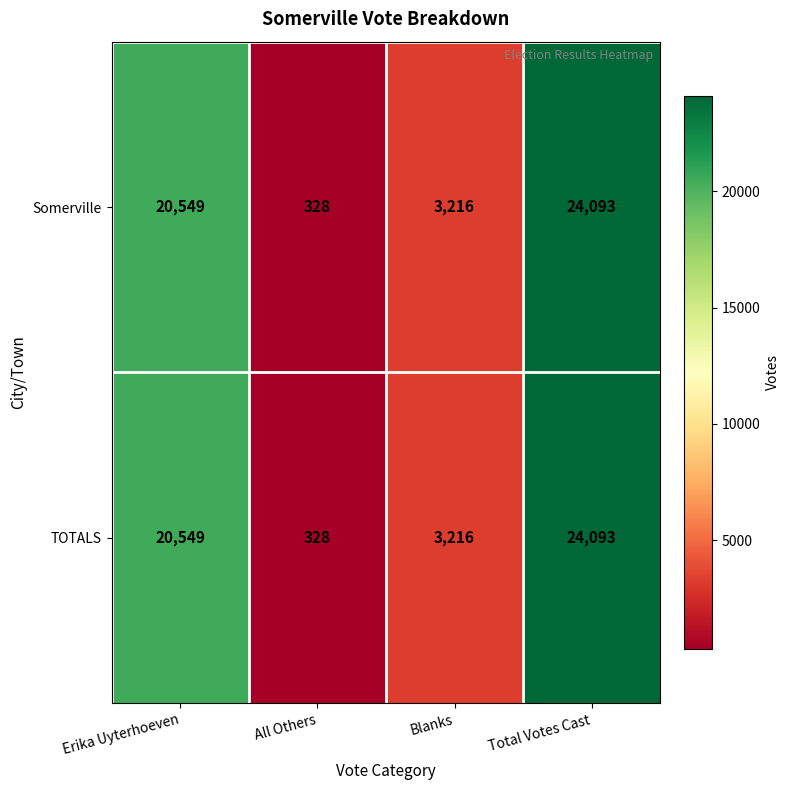

How many series are shown in this chart?

2